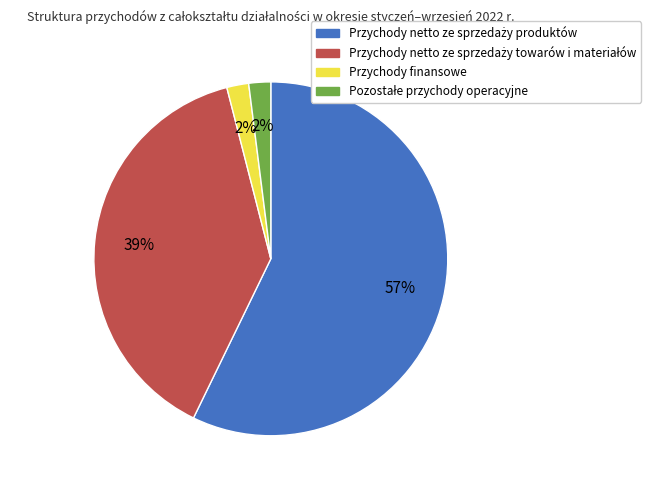

To the nearest percent, what portion does Przychody finansowe represent?

2%